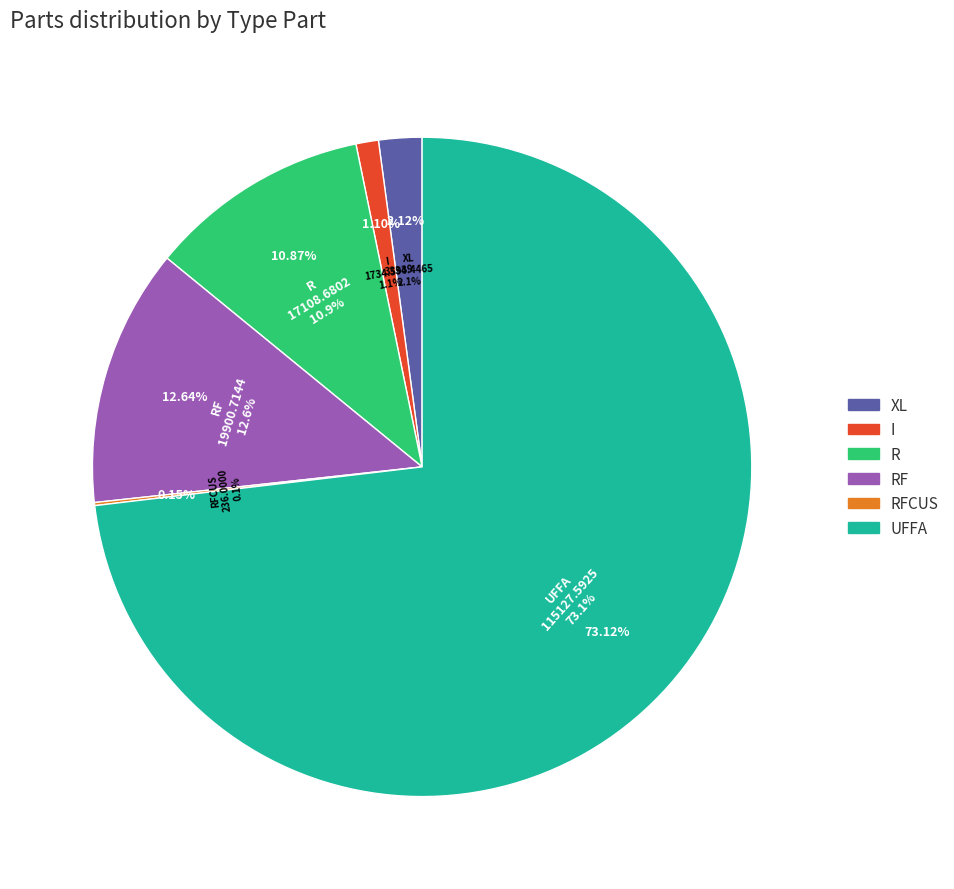

What percentage is the UFFA slice, to the nearest percent?

73%